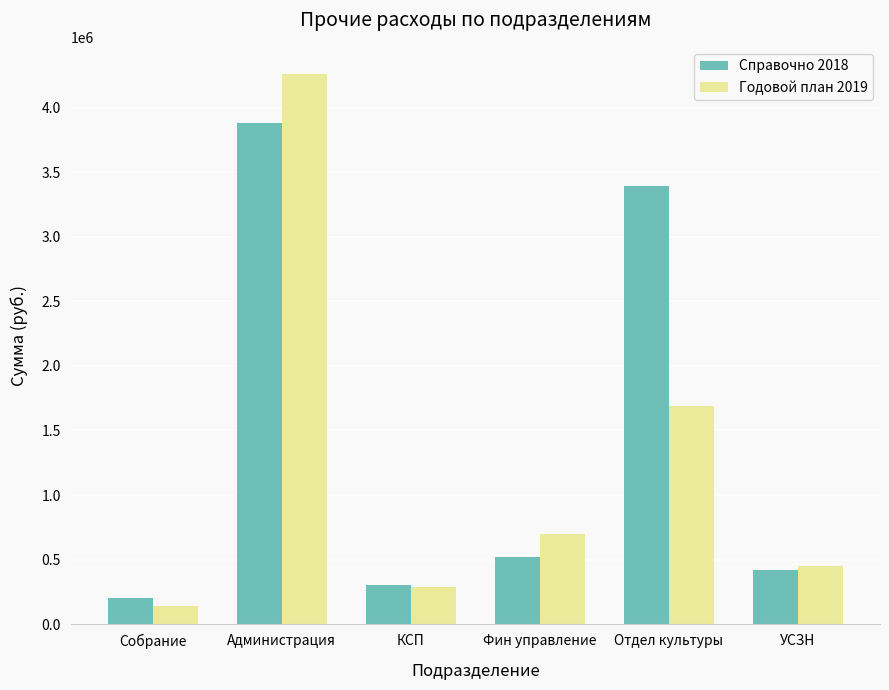

What is the value of the Годовой план 2019 bar at the 6th from the left?

448100.0